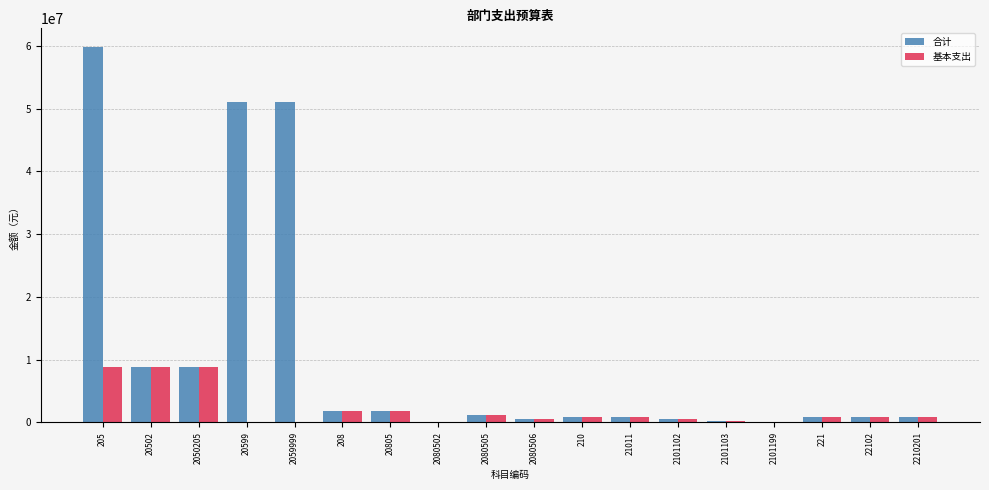

Is it true that 基本支出 equals 504030.9 at 2101102?

True